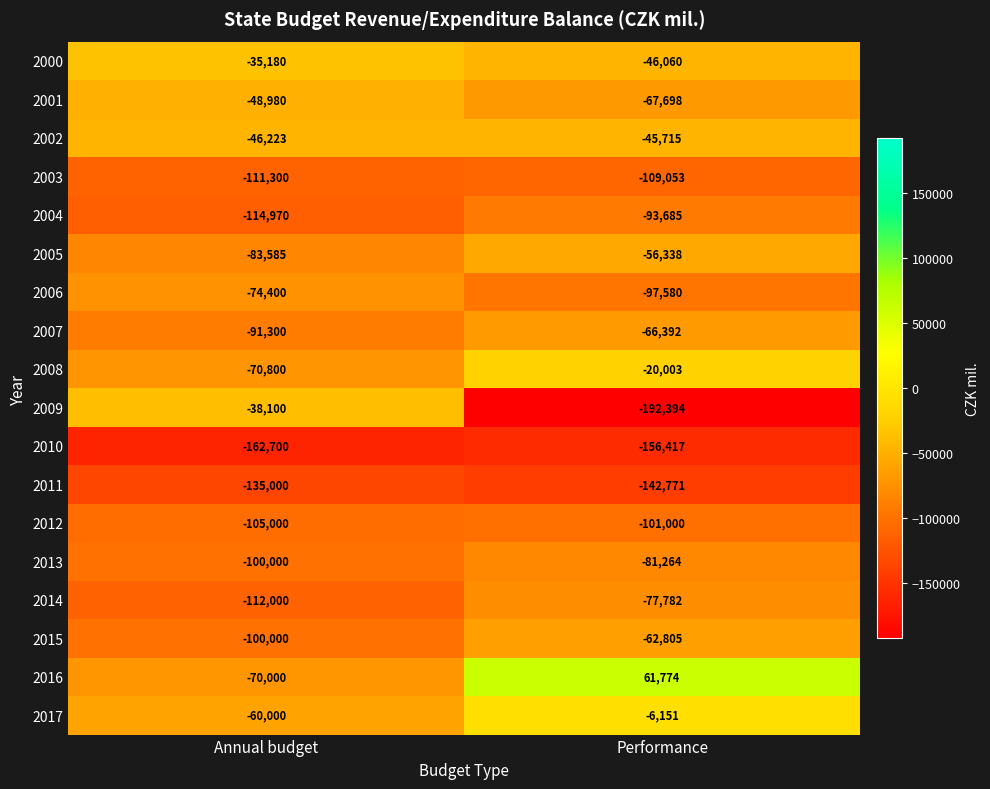

Which category has the highest value in the 2004 series?

Performance